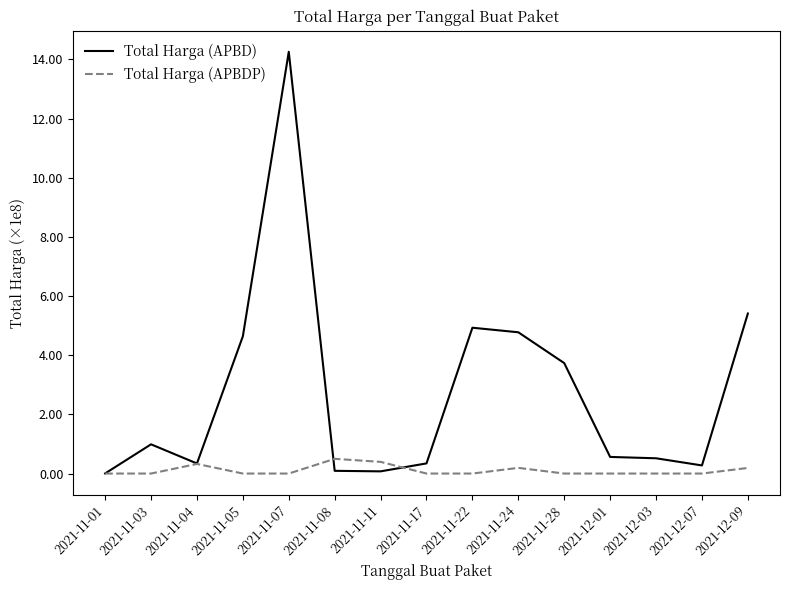

What position from the right is 2021-11-05?

12